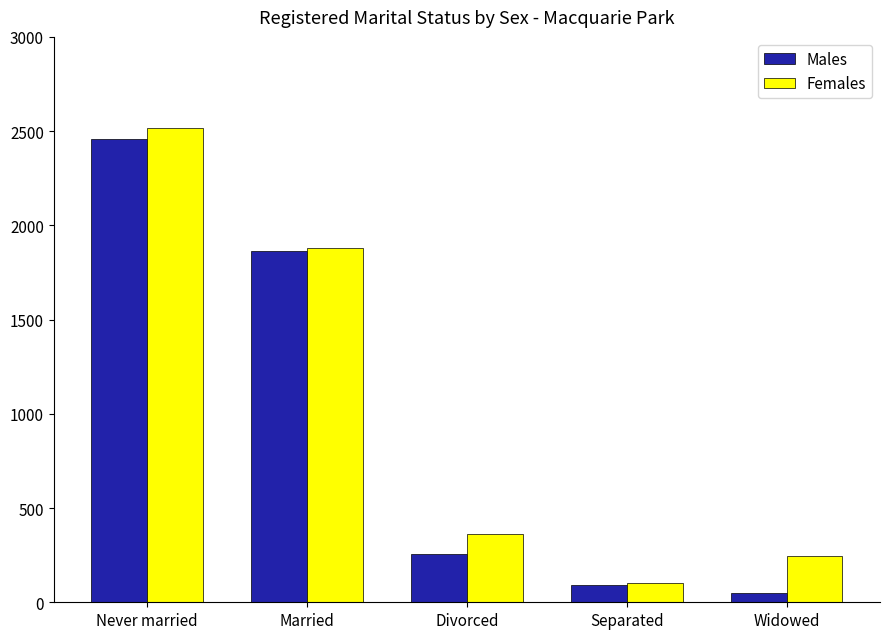

What is the spread (max minus min) of values at Separated?

12